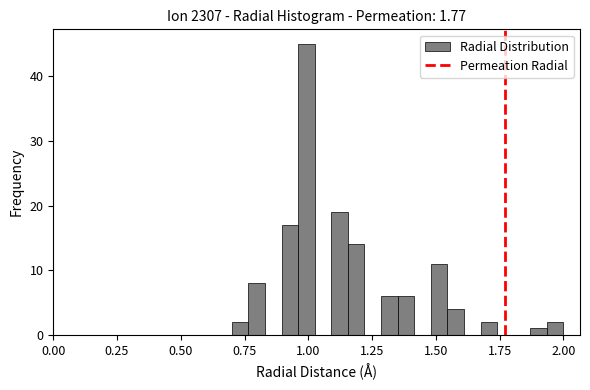

Around what value on the x-axis is the tallest bar? Give the approximate position of its centre, as read against the axis.

1.00